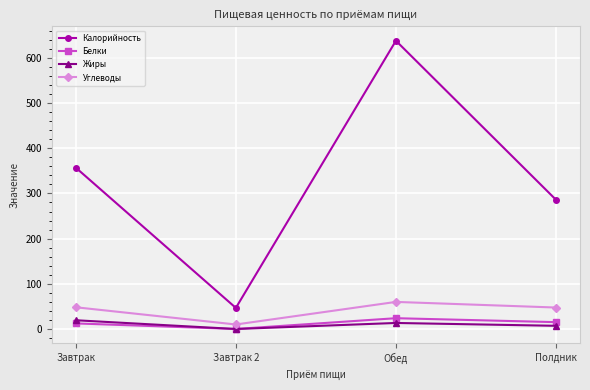

What is the maximum value shown in the chart?

637.5